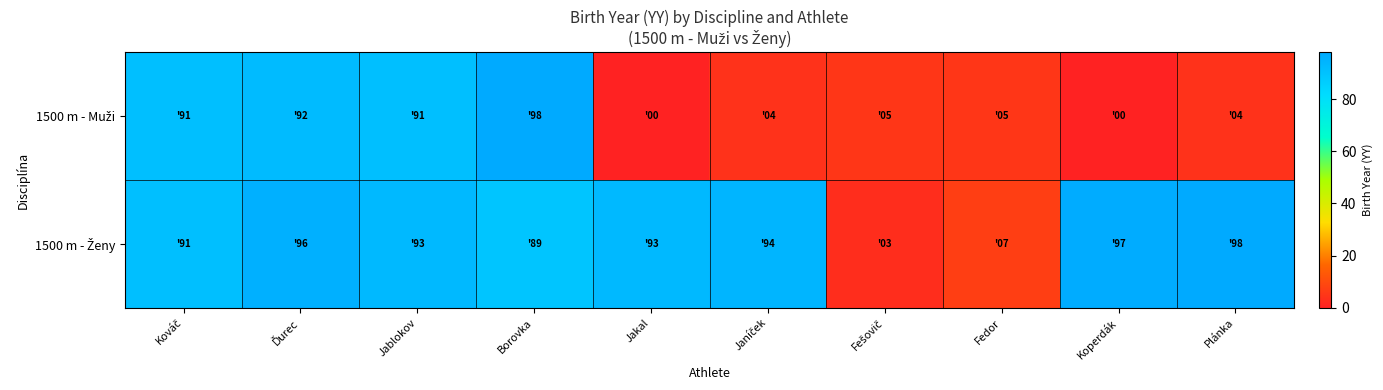

Rank the series at Fedor from lowest to highest value.

1500 m - Muži, 1500 m - Ženy